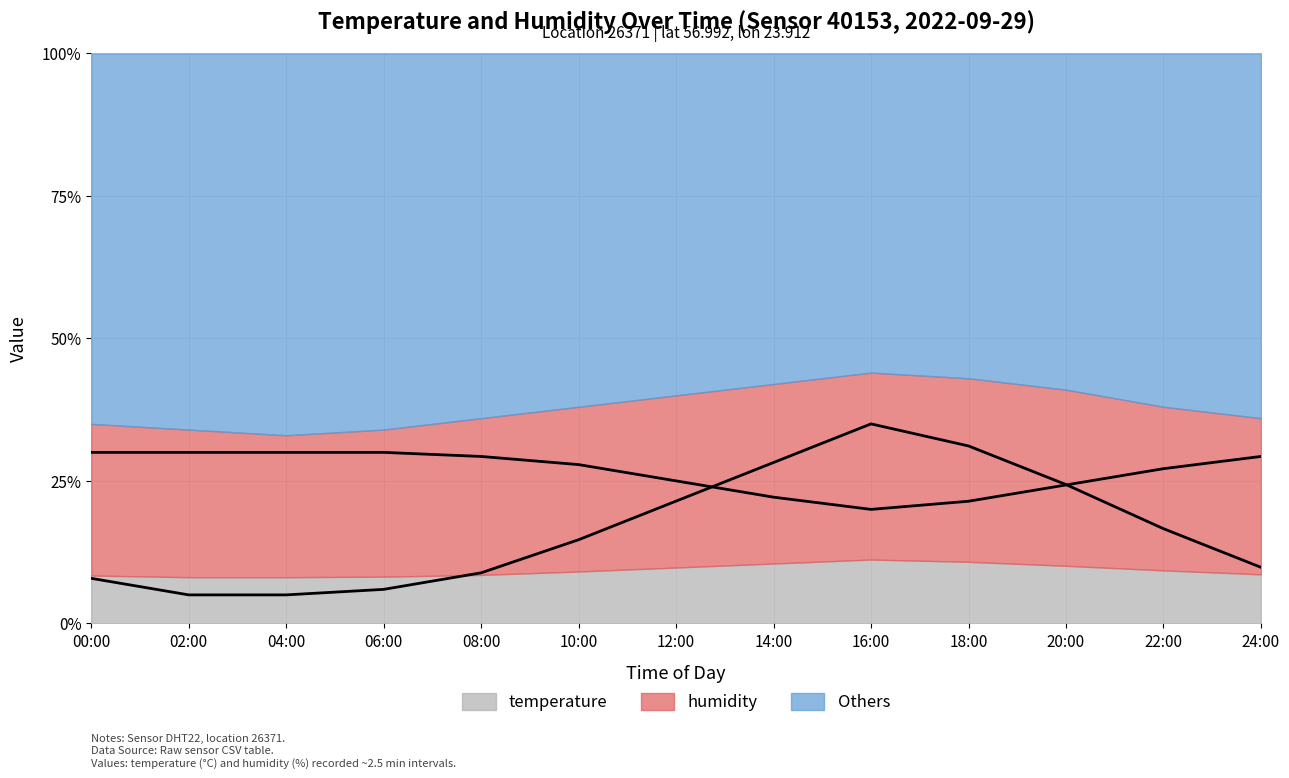

What is the label of the 4th point from the left?

06:00